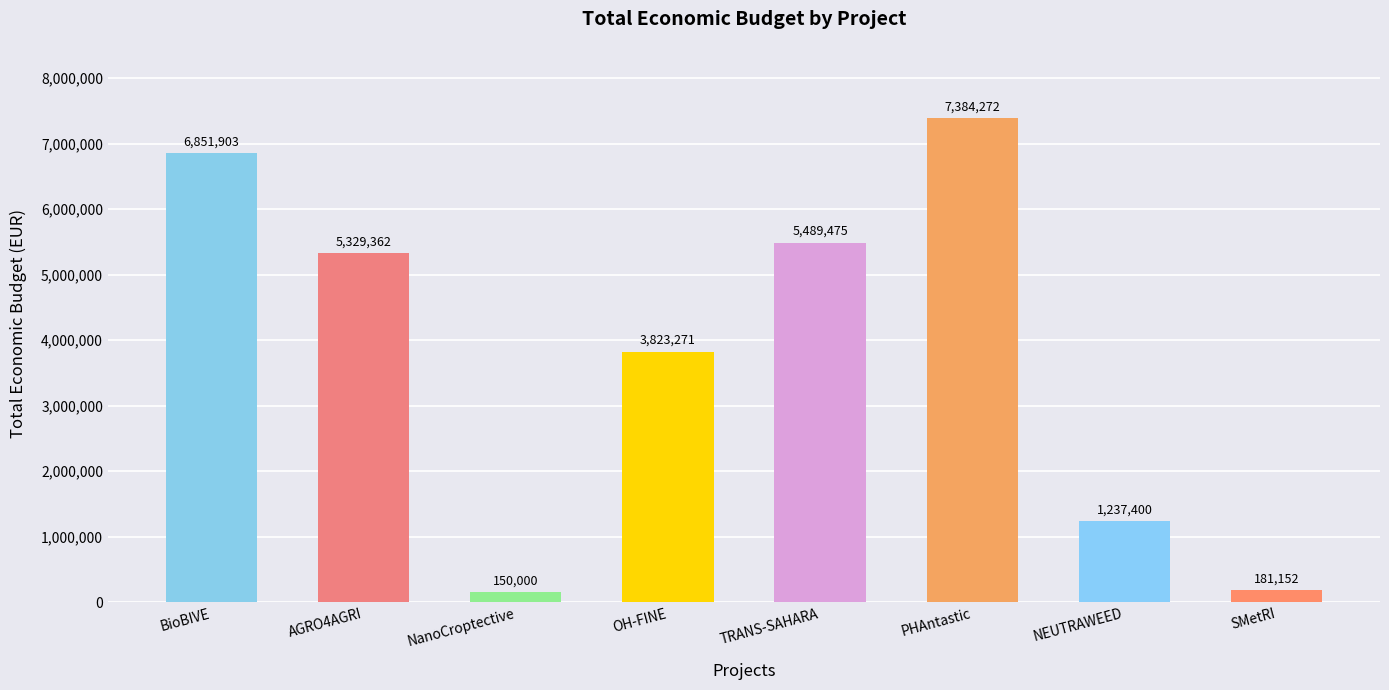

Reading right to left, what are all the values shown in this chart?

SMetRI=181152	NEUTRAWEED=1237400	PHAntastic=7384272	TRANS-SAHARA=5489475	OH-FINE=3823271	NanoCroptective=150000	AGRO4AGRI=5329362	BioBIVE=6851903